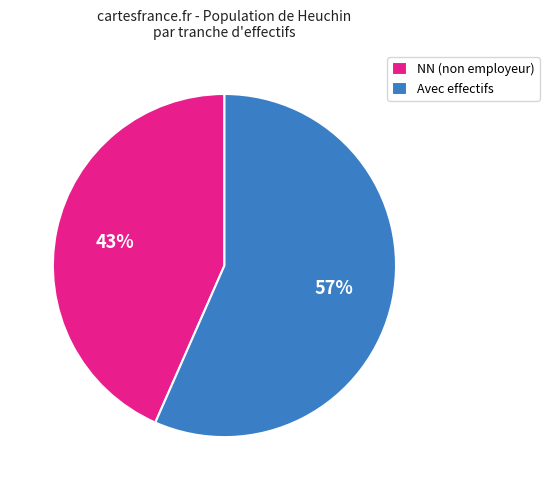

Rank the categories by value from highest to lowest.

Avec effectifs, NN (non employeur)